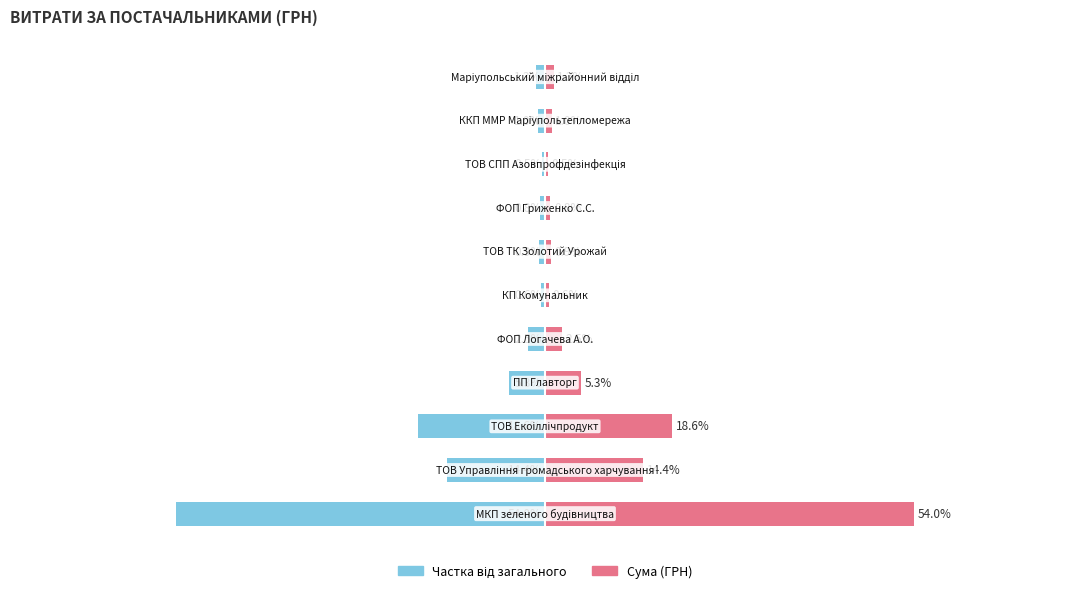

What is the value of the Частка (%) bar at the 9th from the left?

-0.5